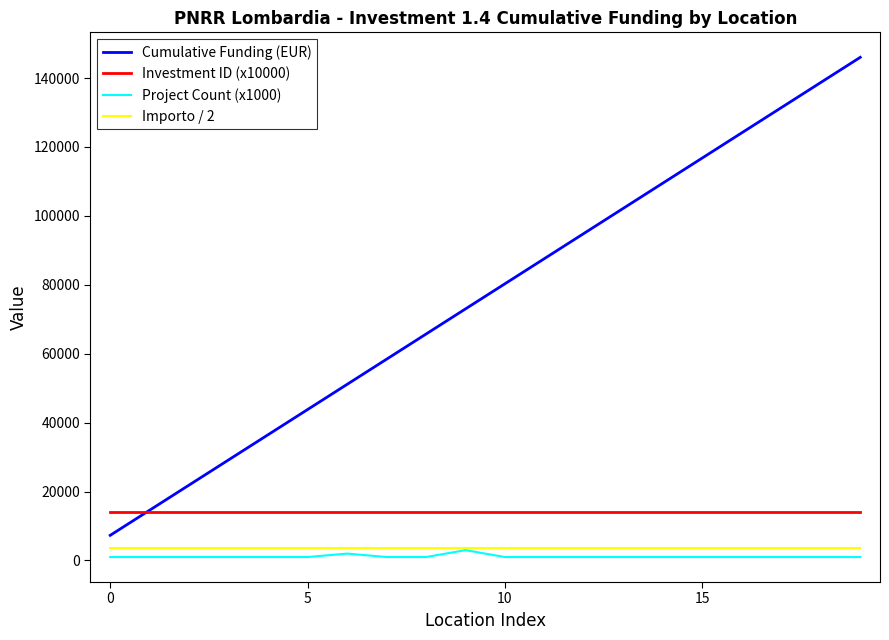

What is the maximum value shown in the chart?

146020.0